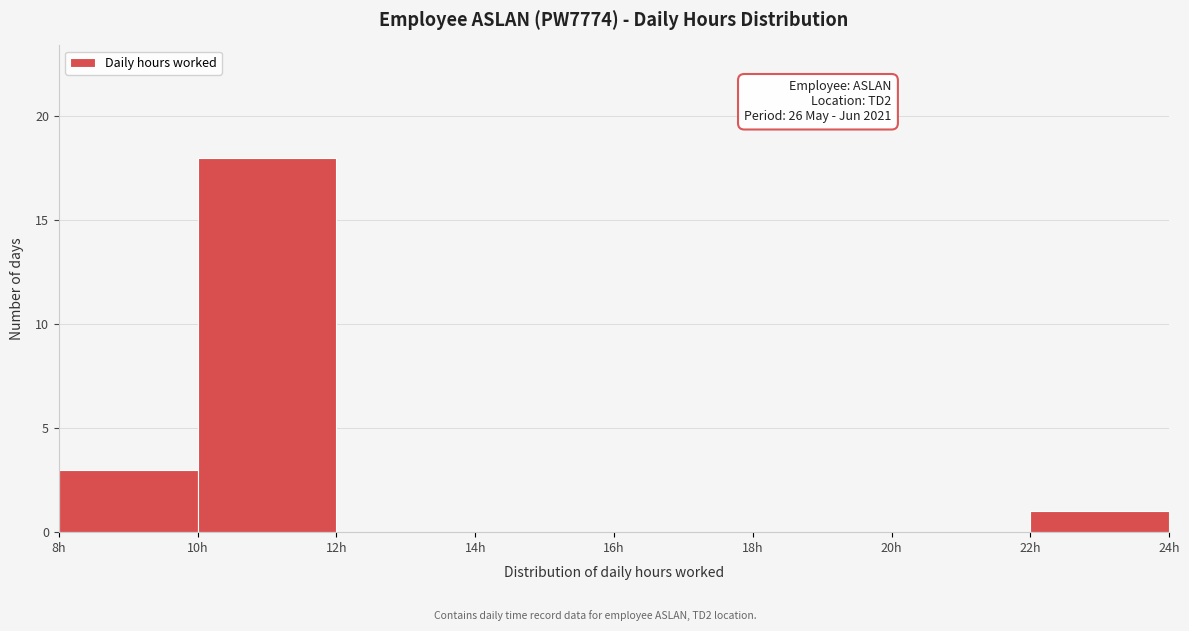

Over which range of the x-axis is the bar tallest?

10 to 12